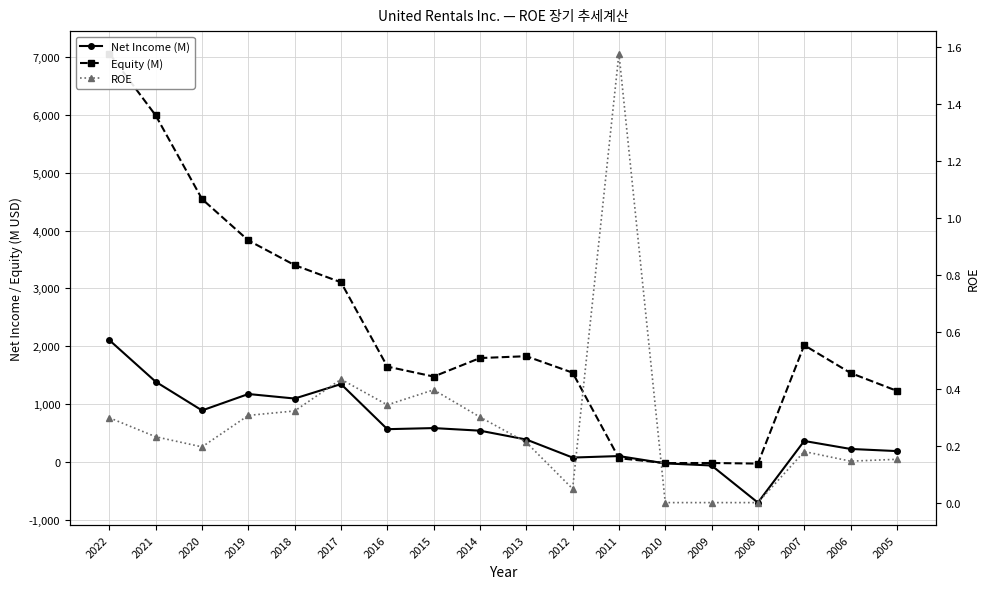

Reading right to left, what are all the values shown in this chart?

Net Income (M): 2005=187.0	2006=224.0	2007=362.0	2008=-704.0	2009=-62.0	2010=-26.0	2011=101.0	2012=75.0	2013=387.0	2014=540.0	2015=585.0	2016=566.0	2017=1346.0	2018=1096.0	2019=1174.0	2020=890.0	2021=1386.0	2022=2105.0
Equity (M): 2005=1229.0	2006=1538.0	2007=2018.0	2008=-29.0	2009=-19.0	2010=-20.0	2011=64.0	2012=1543.0	2013=1828.0	2014=1796.0	2015=1476.0	2016=1648.0	2017=3106.0	2018=3403.0	2019=3830.0	2020=4545.0	2021=5991.0	2022=7062.0
ROE: 2005=0.2	2006=0.1	2007=0.2	2008=0.0	2009=0.0	2010=0.0	2011=1.6	2012=0.0	2013=0.2	2014=0.3	2015=0.4	2016=0.3	2017=0.4	2018=0.3	2019=0.3	2020=0.2	2021=0.2	2022=0.3